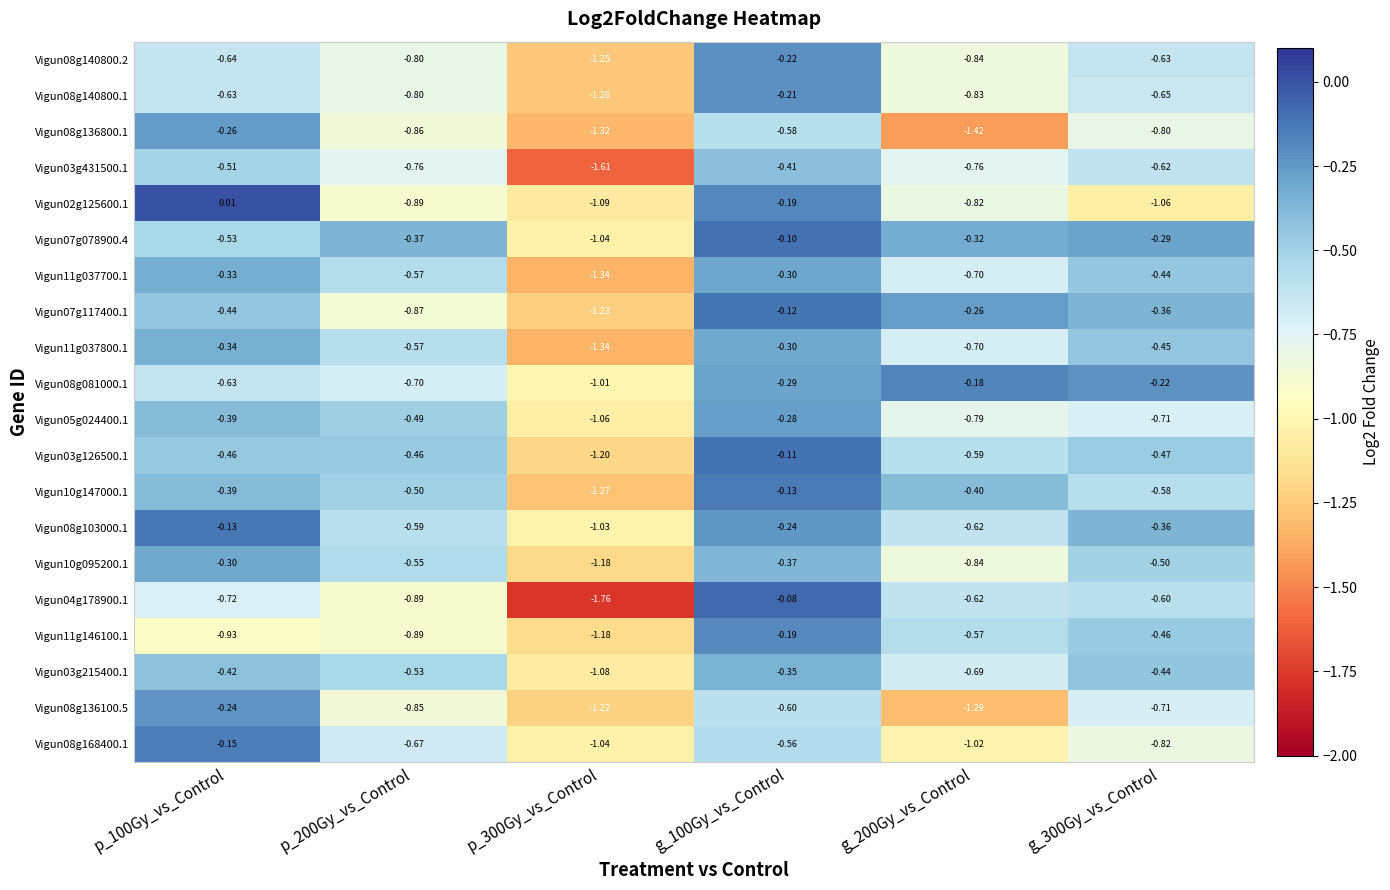

Which series has the largest total across all categories?

Vigun07g078900.4